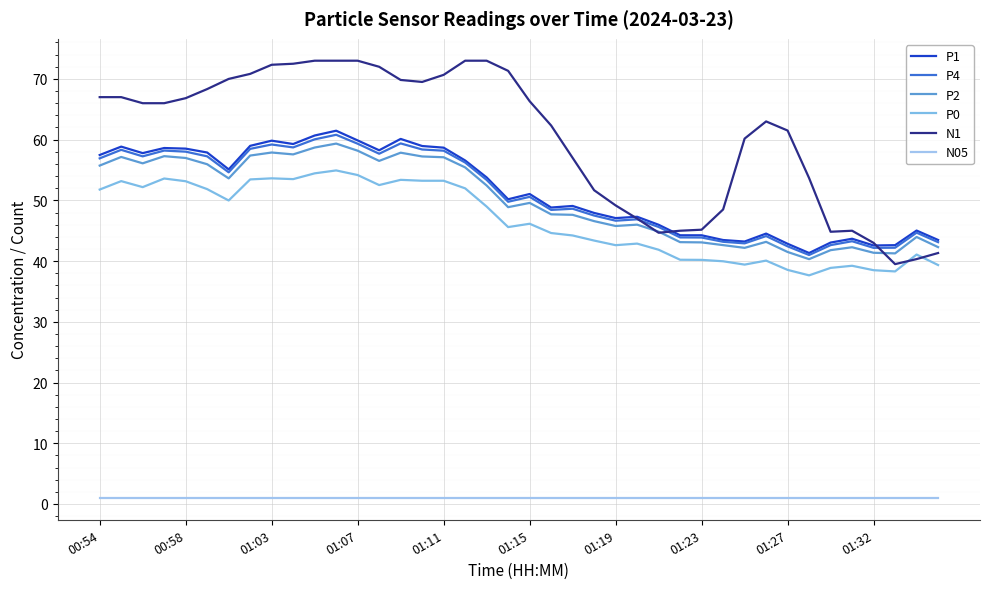

How many interior local valleys does the P4 series have?

10